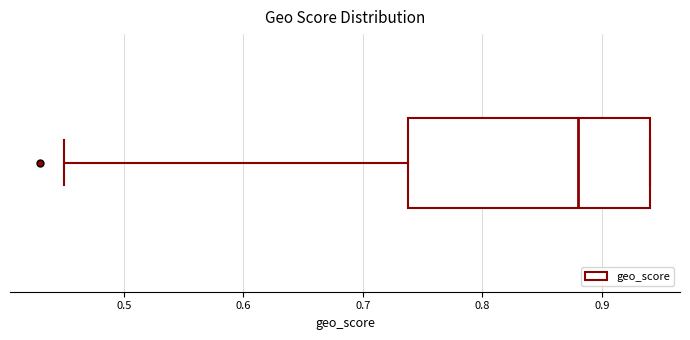

Read this box plot against the x-axis: the position of the median line, the range covered by the box, and the ends of both whiskers. The values are not printed on the chart, so give them approximately, as read against the axis.

median 0.88, box 0.74 to 0.94, whiskers 0.45 to 0.94